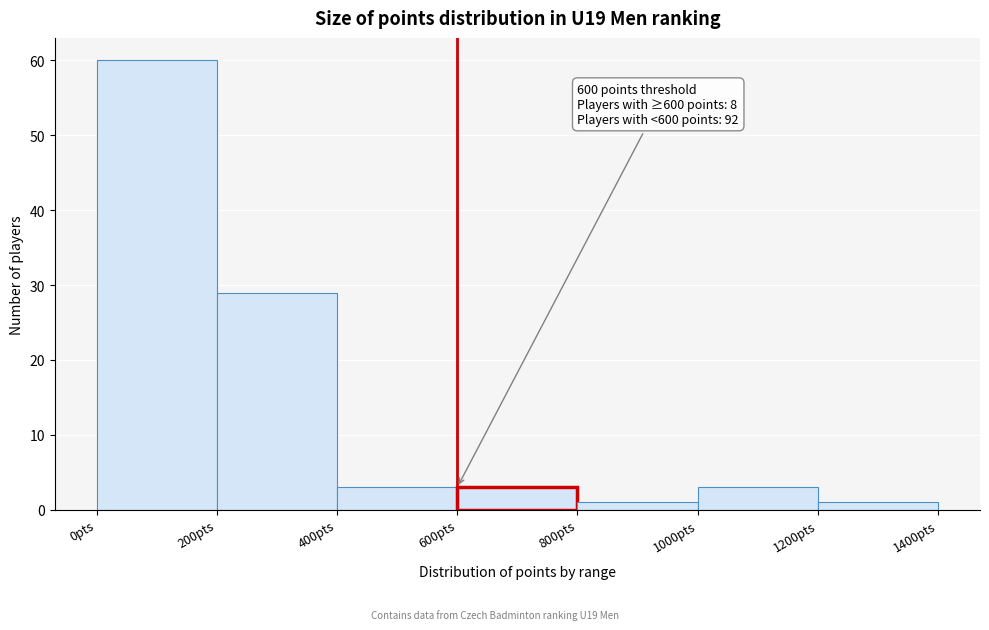

Over which range of the x-axis is the bar tallest?

0 to 200